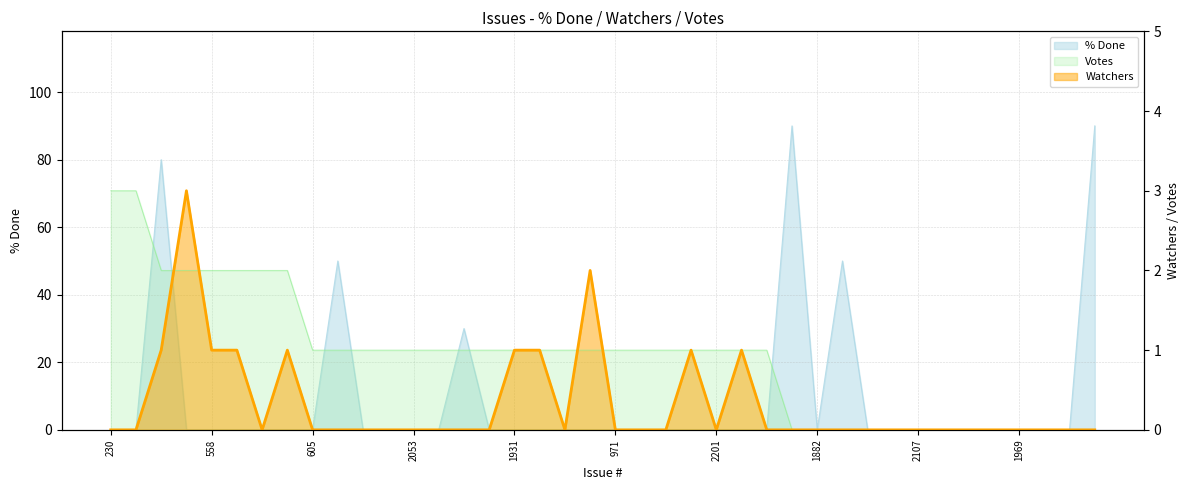

At 2242, list the series in order from smallest to largest.

Watchers, Votes, % Done